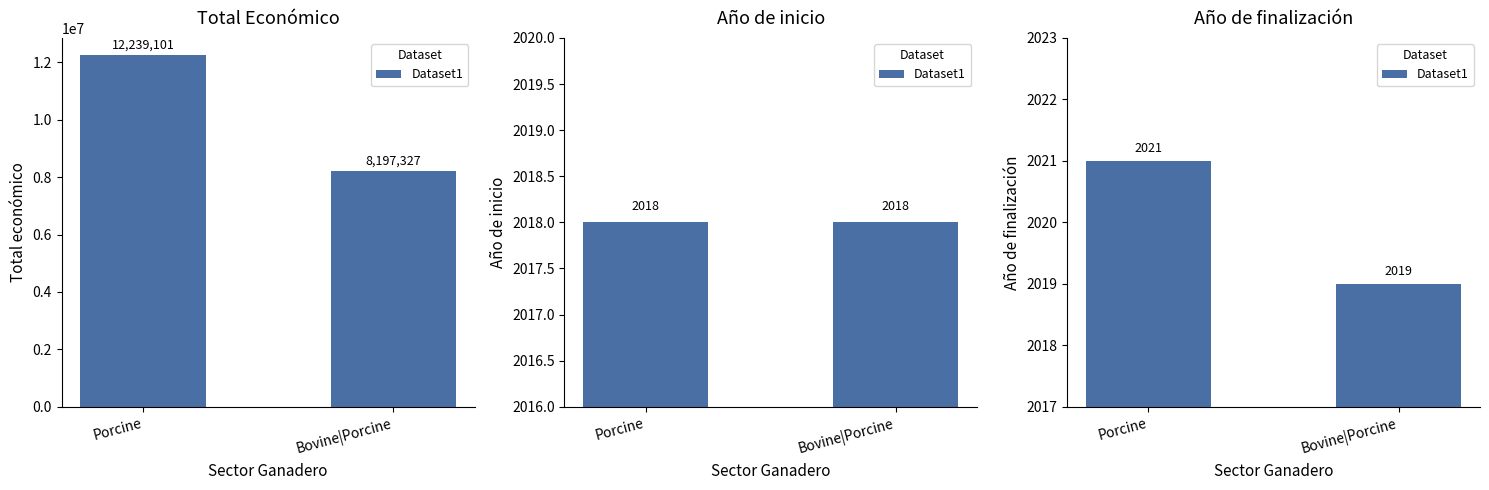

What value does the data have at Porcine?

2021